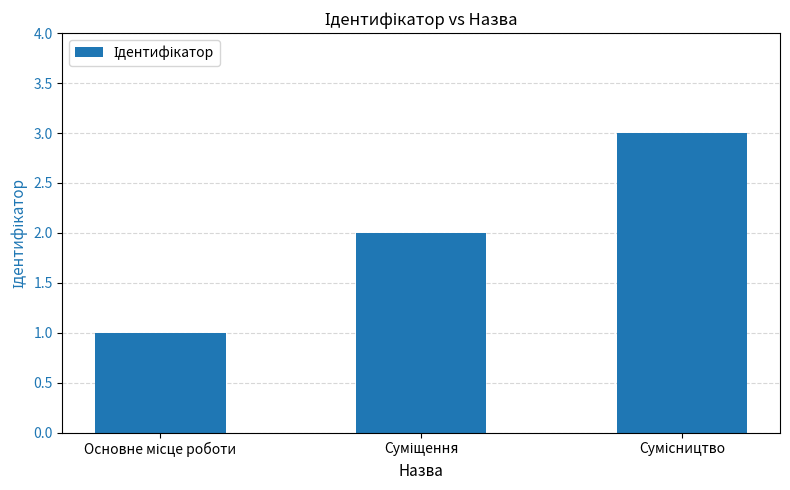

What is the maximum value shown in the chart?

3